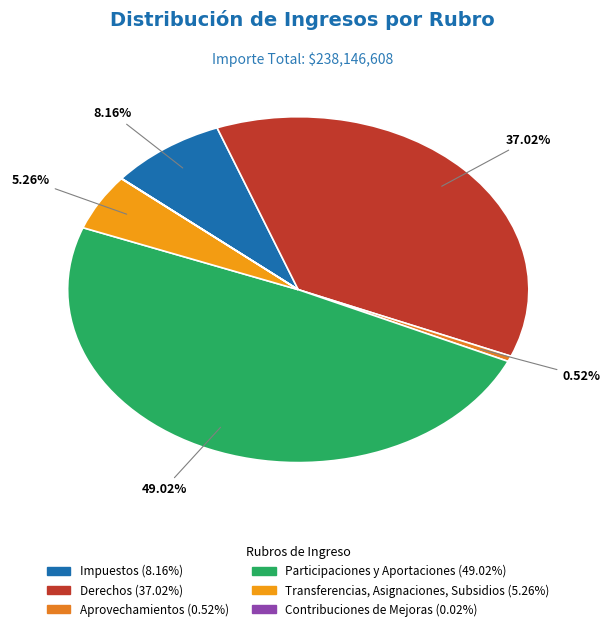

Is it true that Derechos is 47% of the pie?

False